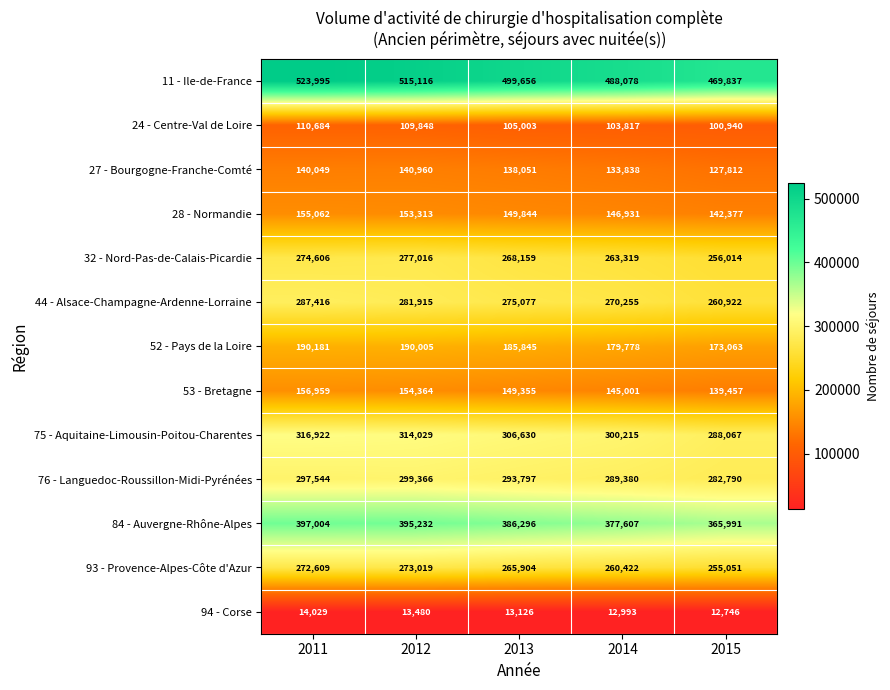

Where does the 28 - Normandie series first go above 149844?

2011